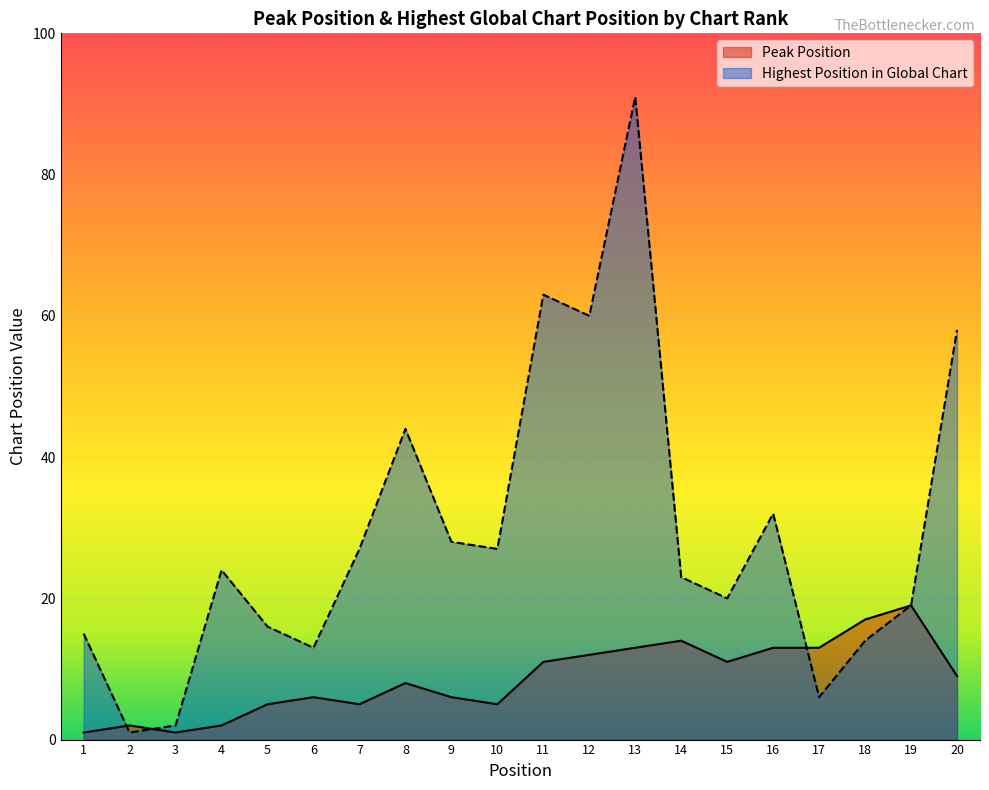

How many categories are shown in the chart?

20